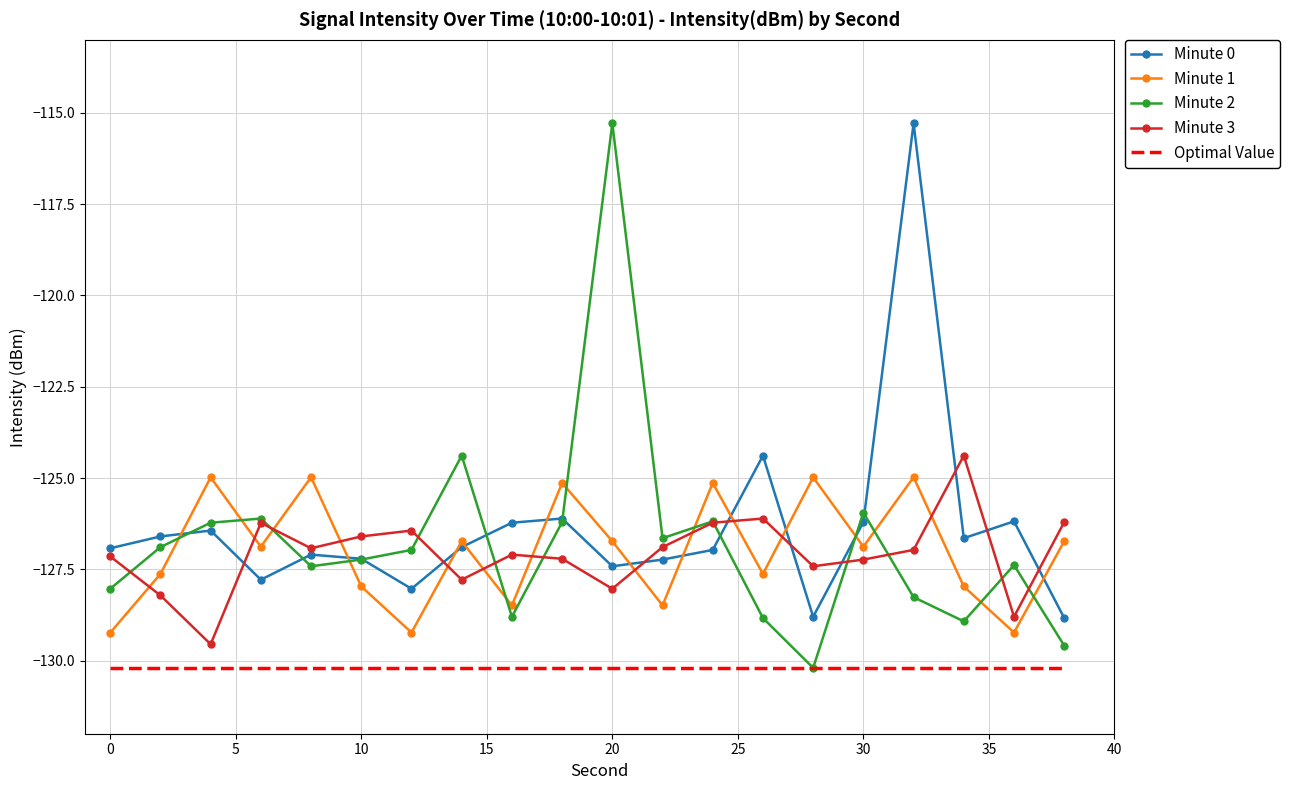

How many times do Minute 0 and Minute 1 cross each other?

11